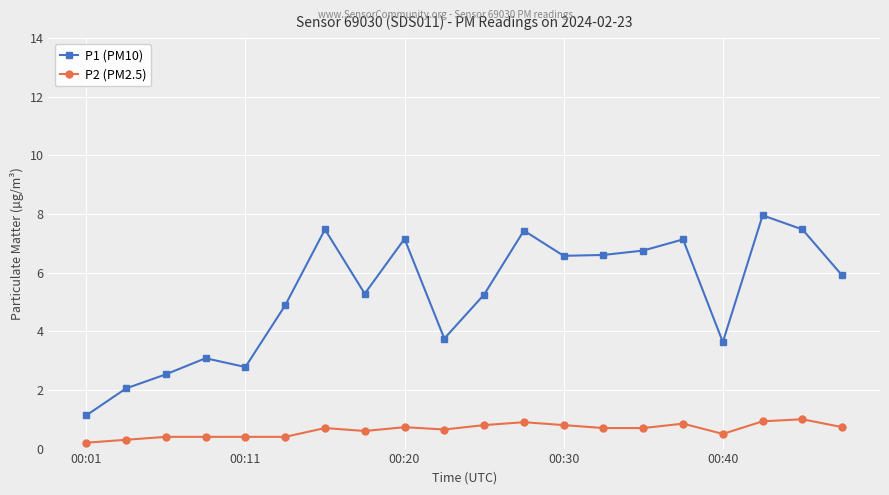

Which series has the largest total across all categories?

P1 (PM10)